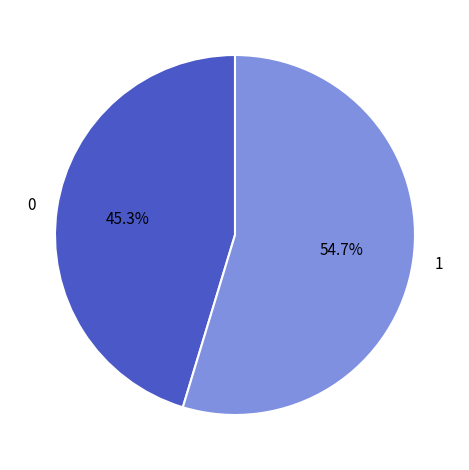

Approximately how many times larger is the value at 0 compared to 1?

0.8